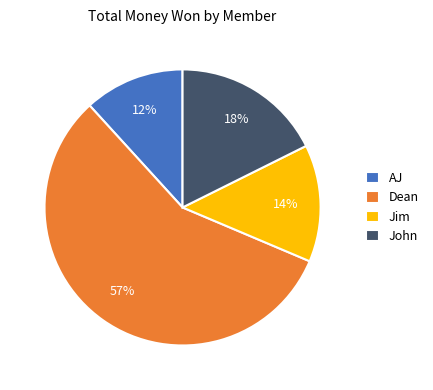

Is the sum of Dean and AJ greater than half?

Yes